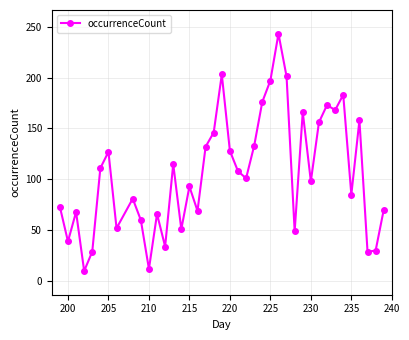

What is the difference between the second highest and minimum values?

193